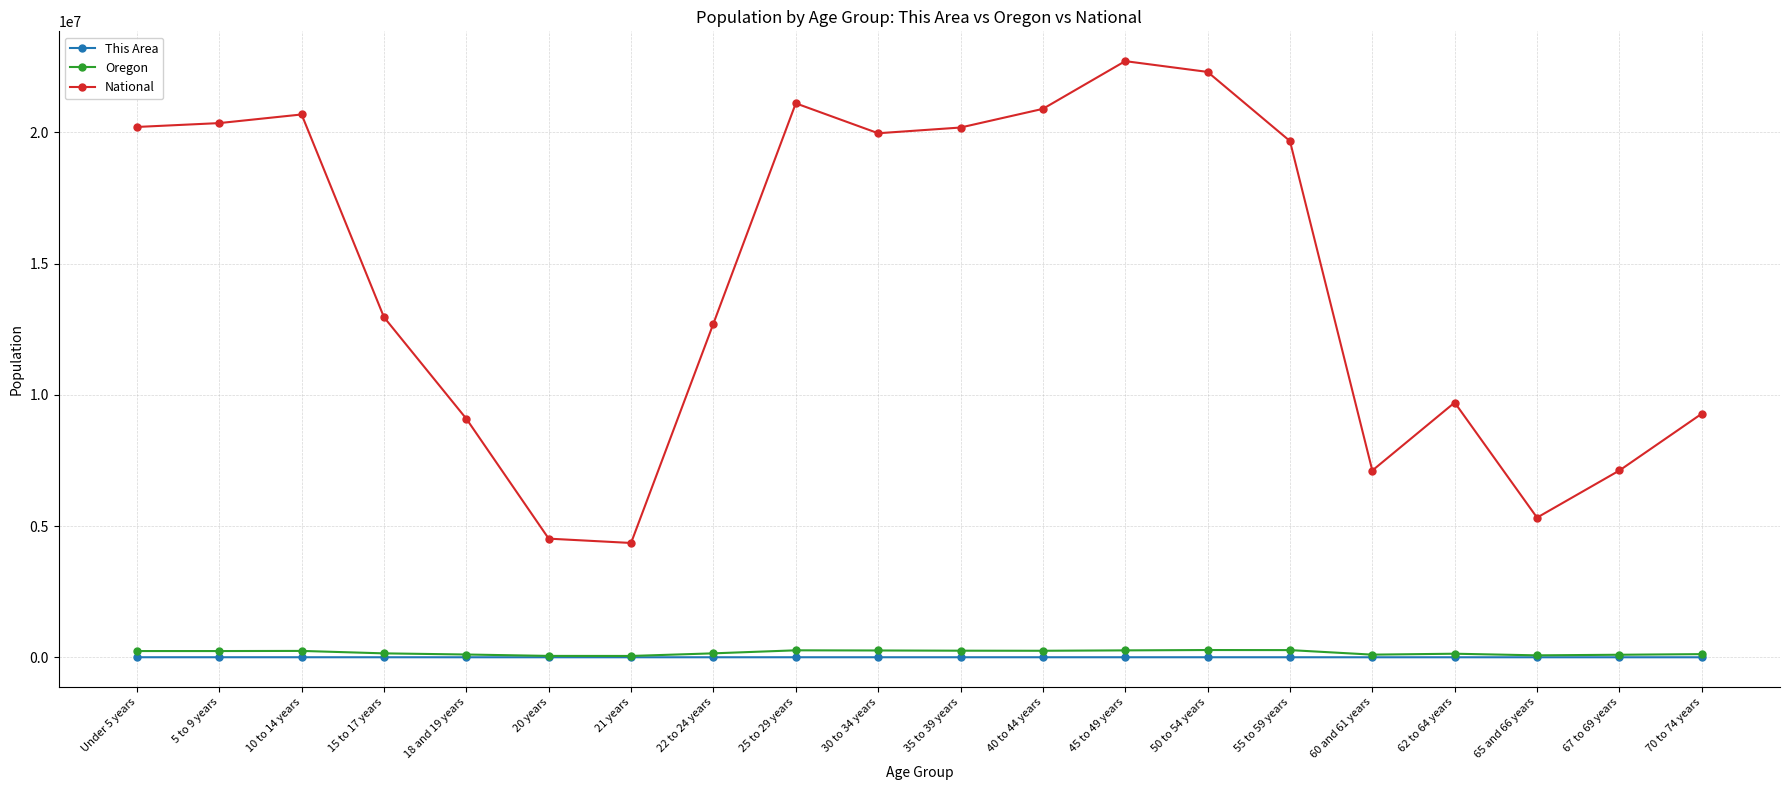

At which label is National closest to 13531442?

15 to 17 years